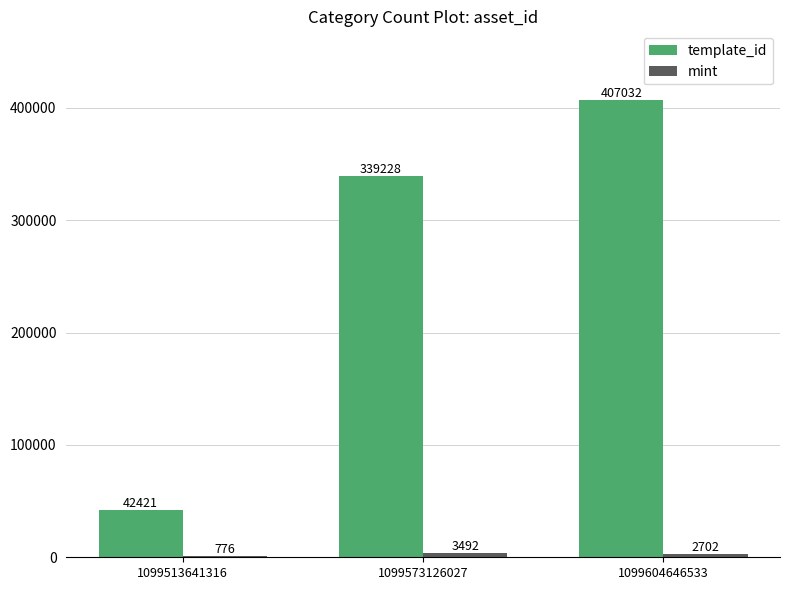

At which category is the sum across all series the highest?

1099604646533